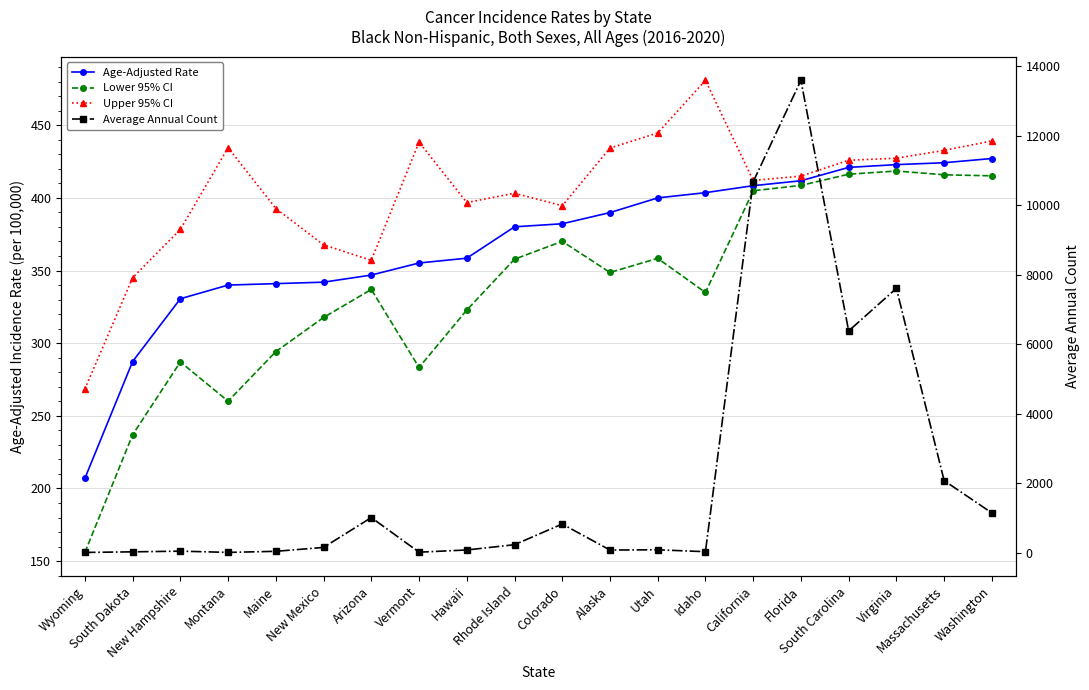

At which category is the sum across all series the highest?

Florida